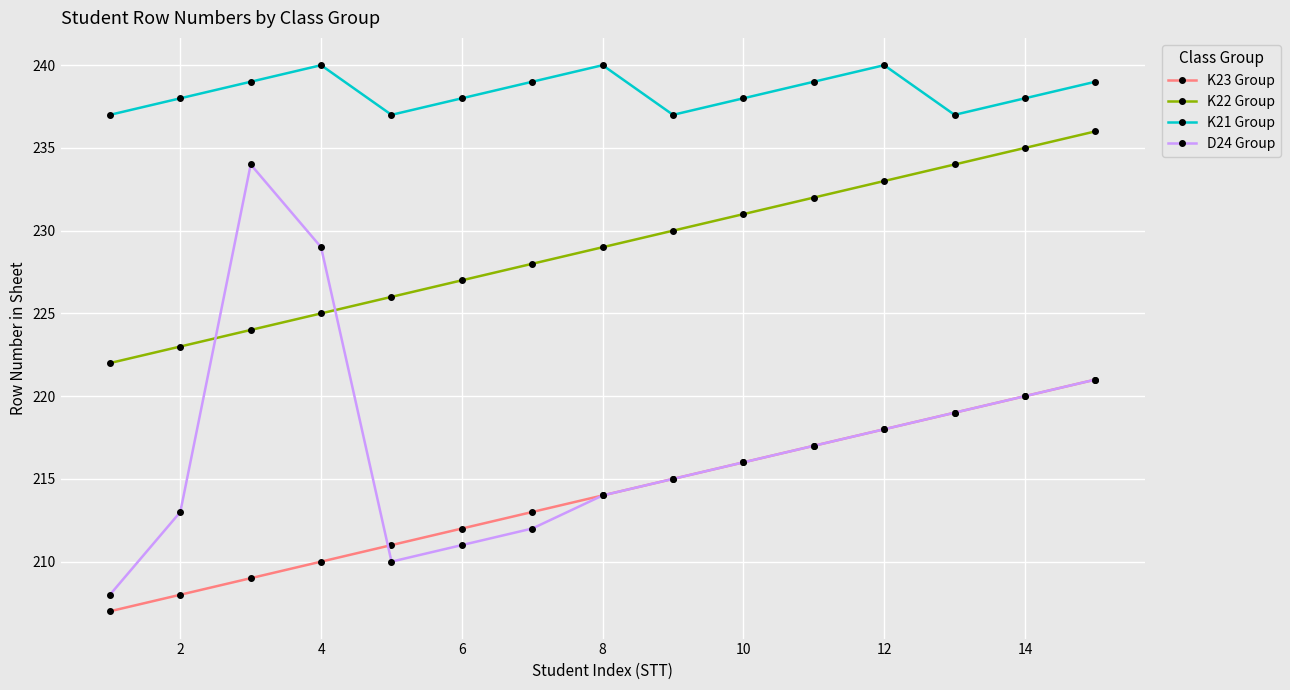

Rank the series by their maximum value, from lowest to highest.

K23 Group, D24 Group, K22 Group, K21 Group